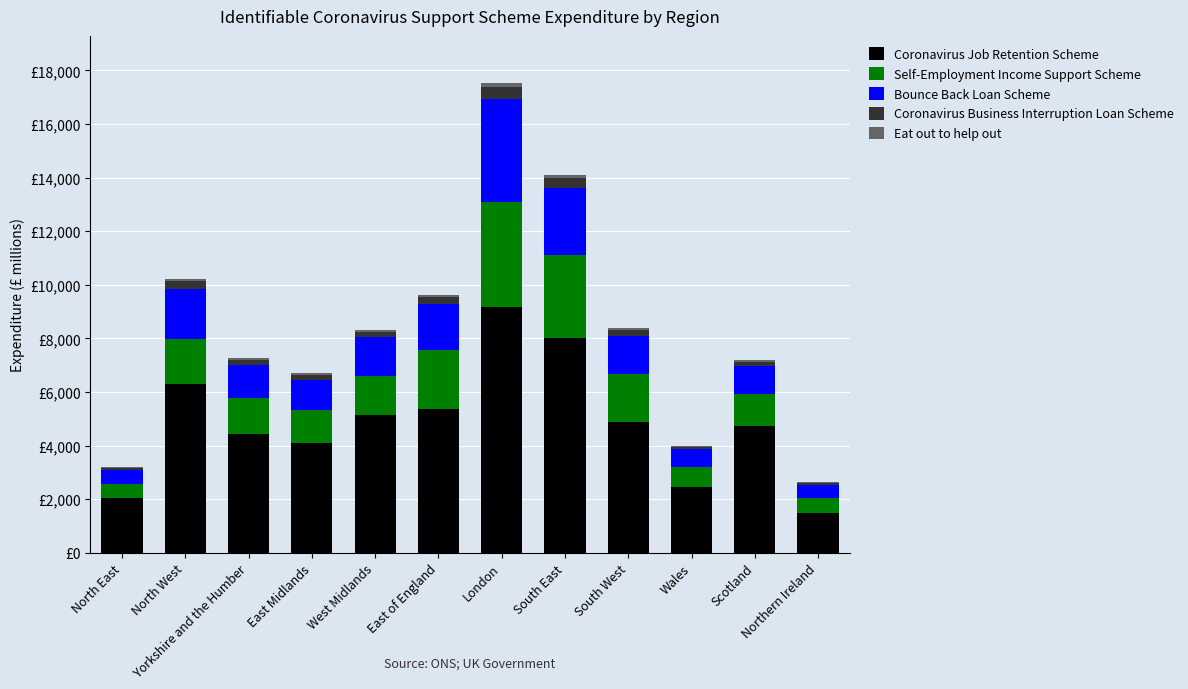

What is the label of the 11th bar from the right?

North West